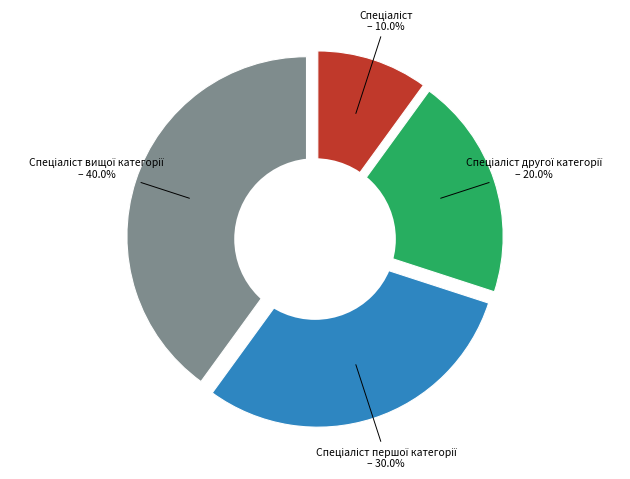

To the nearest percent, what is the combined percentage of Спеціаліст вищої категорії and Спеціаліст першої категорії?

70%